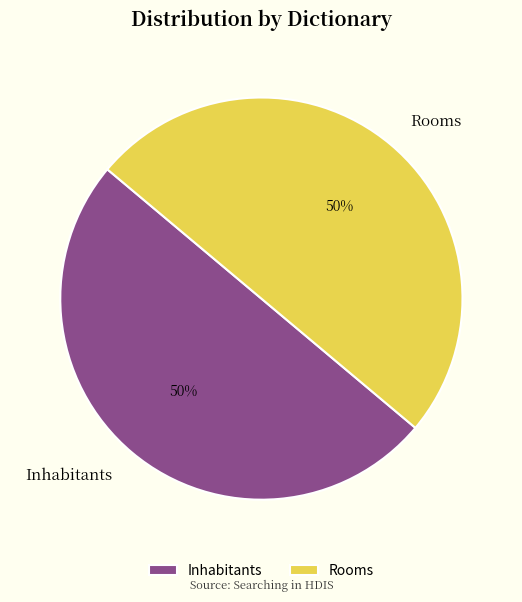

Approximately how many times larger is the value at Rooms compared to Inhabitants?

1.0